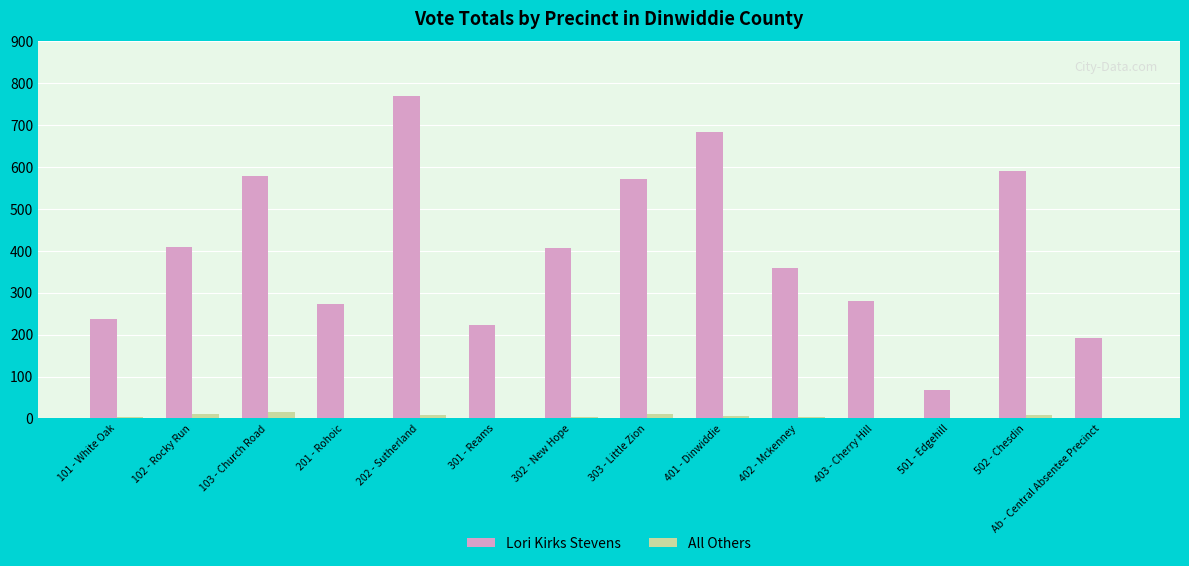

Is it true that All Others equals 1 at 403 - Cherry Hill?

True